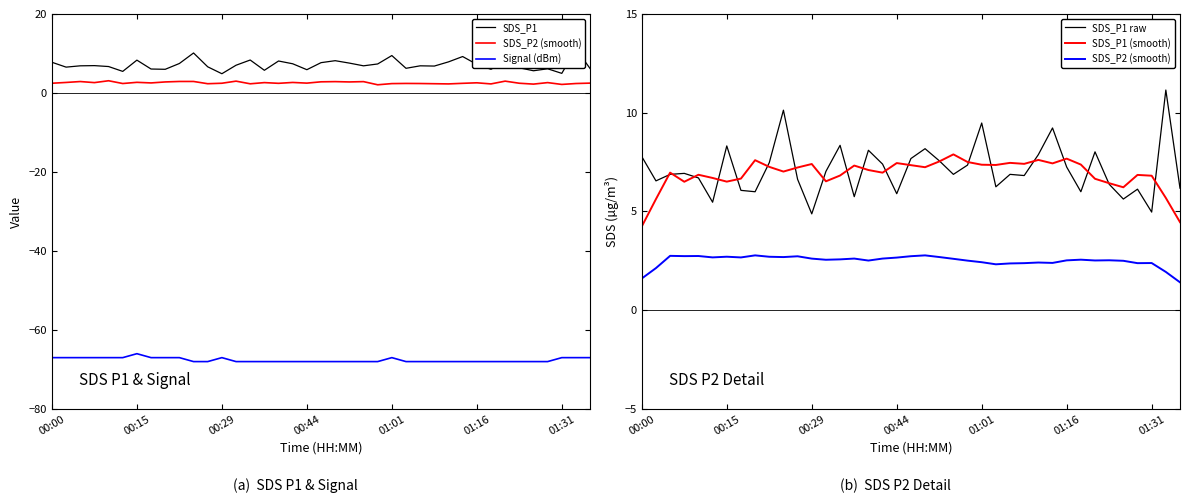

The SDS_P1 raw series shows 6.2 at 25. True or false?

True